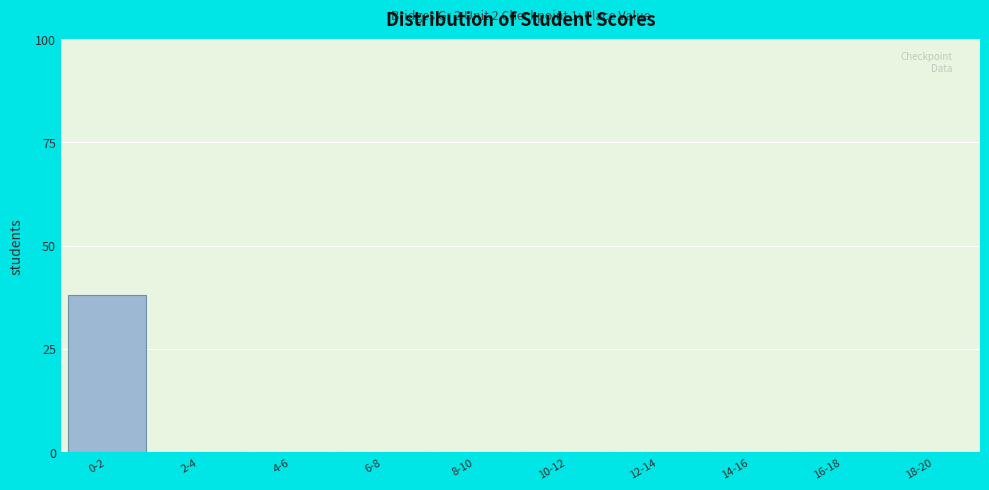

Reading left to right, extract all data points from this chart.

0-2=38	2-4=0	4-6=0	6-8=0	8-10=0	10-12=0	12-14=0	14-16=0	16-18=0	18-20=0